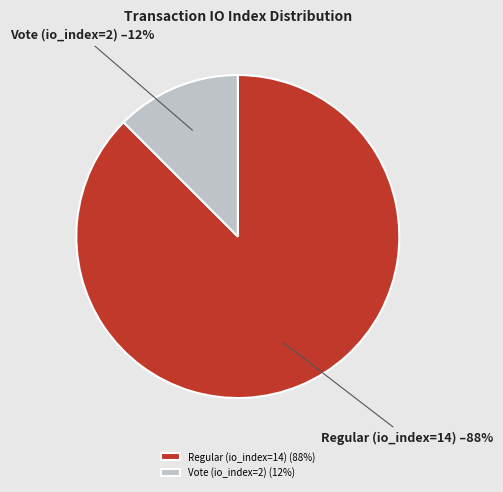

True or false: Vote (io_index=2) accounts for 5% of the total.

False